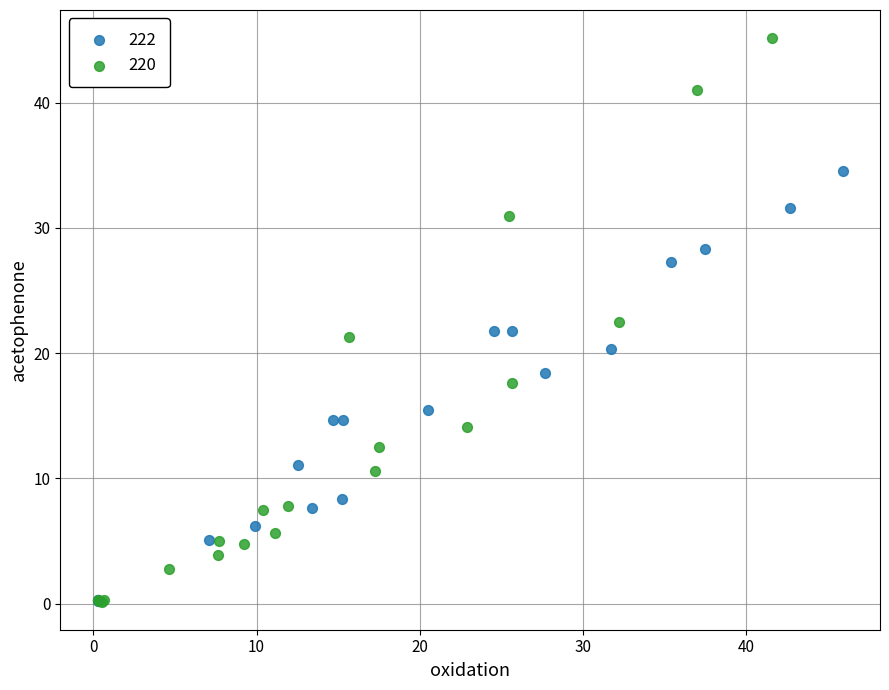

Which series has the widest spread of Y values?

220